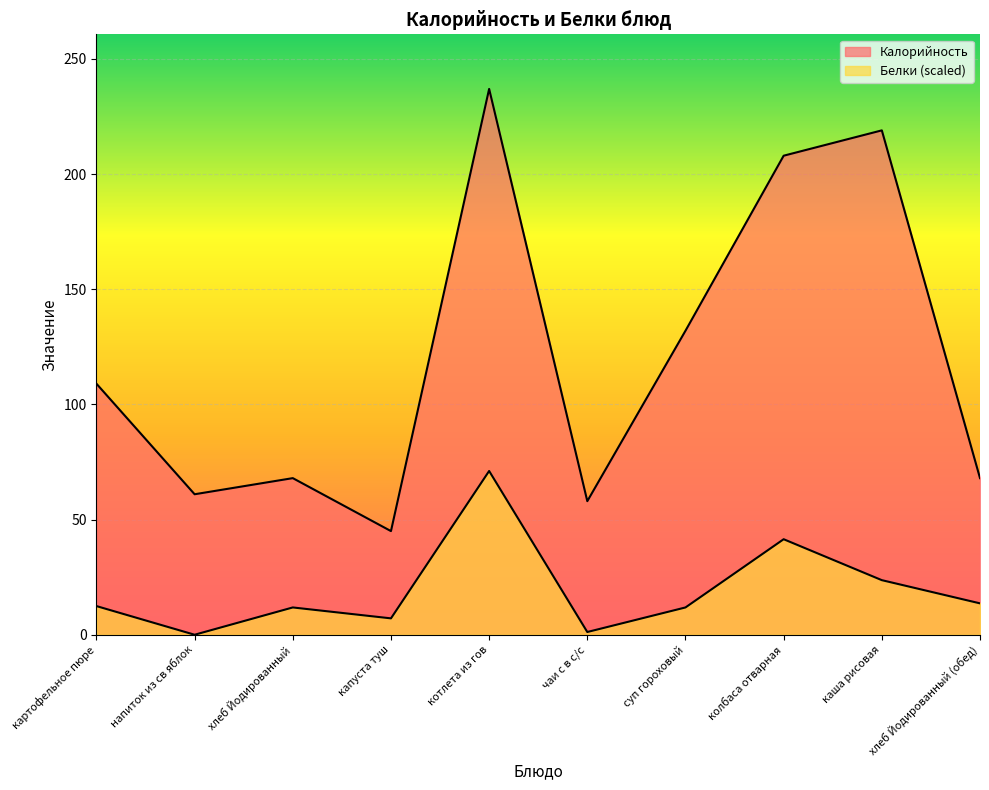

How many distinct data groups are displayed?

2